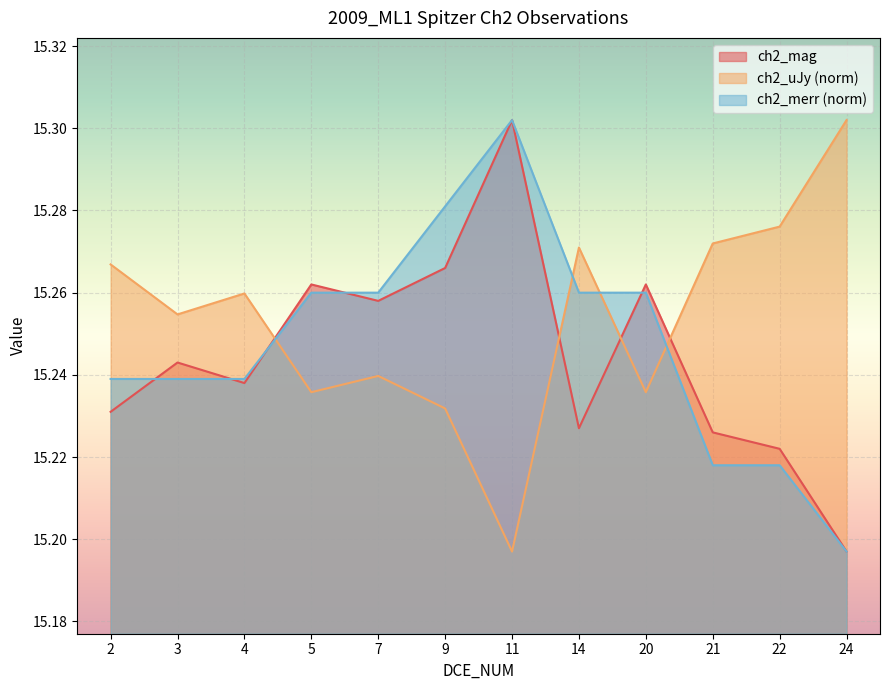

Which category has the lowest value in the ch2_uJy series?

11